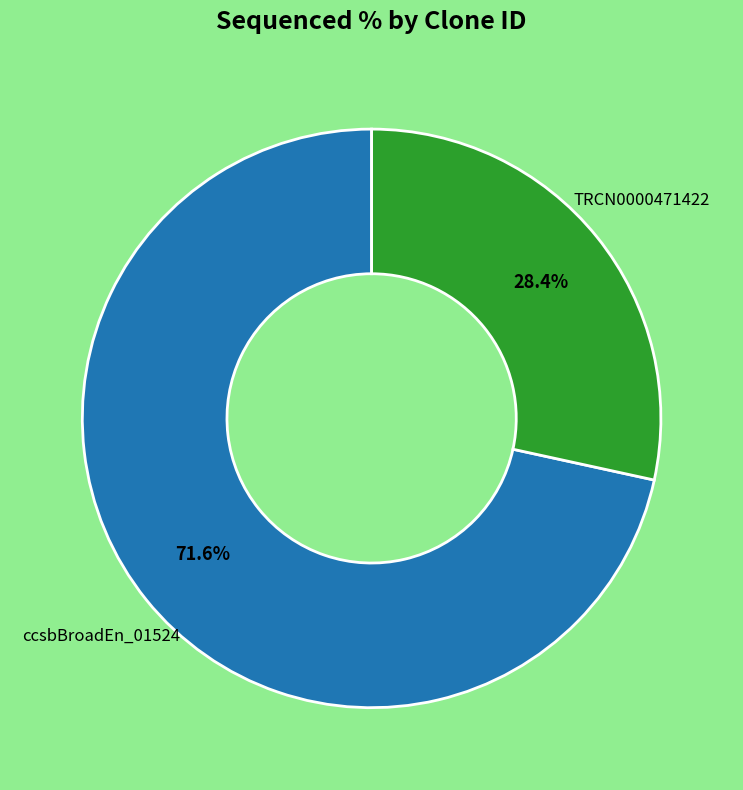

Does any single category account for the majority?

Yes